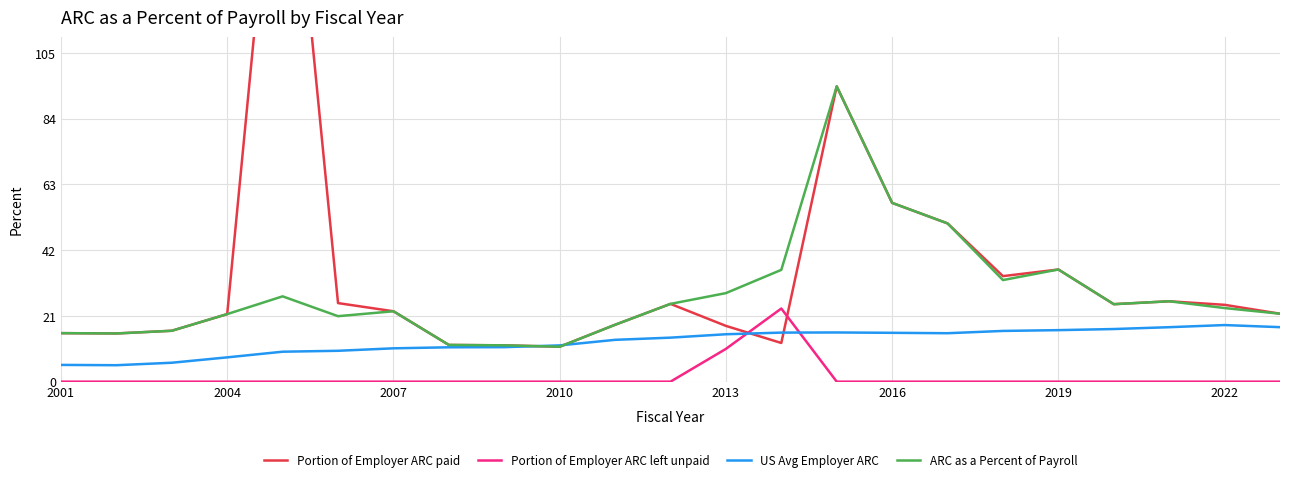

True or false: ARC as a Percent of Payroll and Portion of Employer ARC left unpaid intersect in this chart.

False